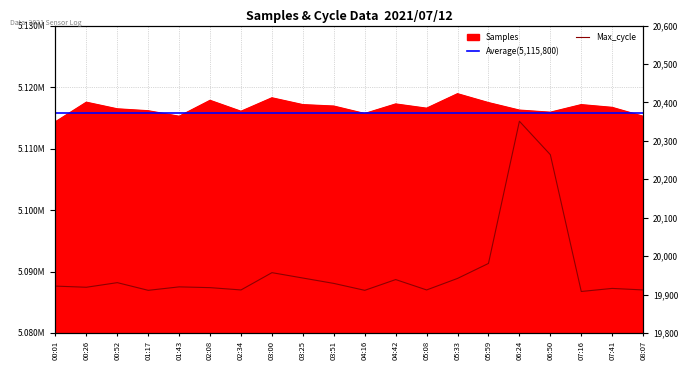

True or false: Samples and Max_cycle intersect in this chart.

False